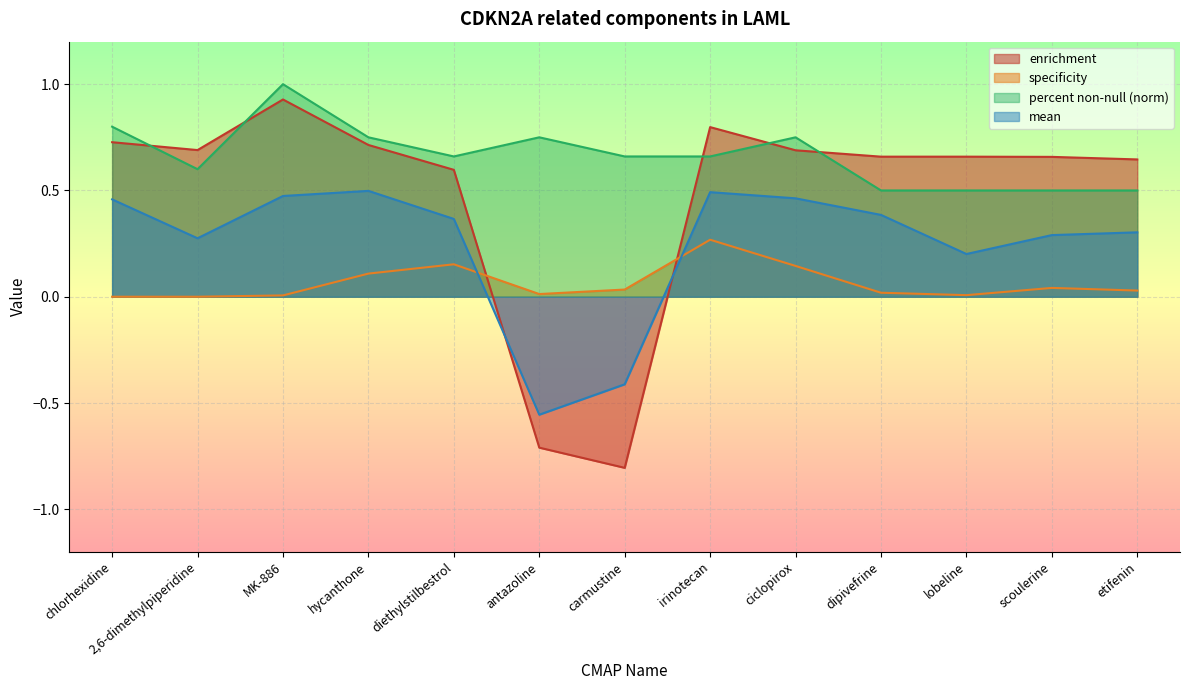

At hycanthone, list the series in order from smallest to largest.

specificity, mean, enrichment, percent non-null (norm)